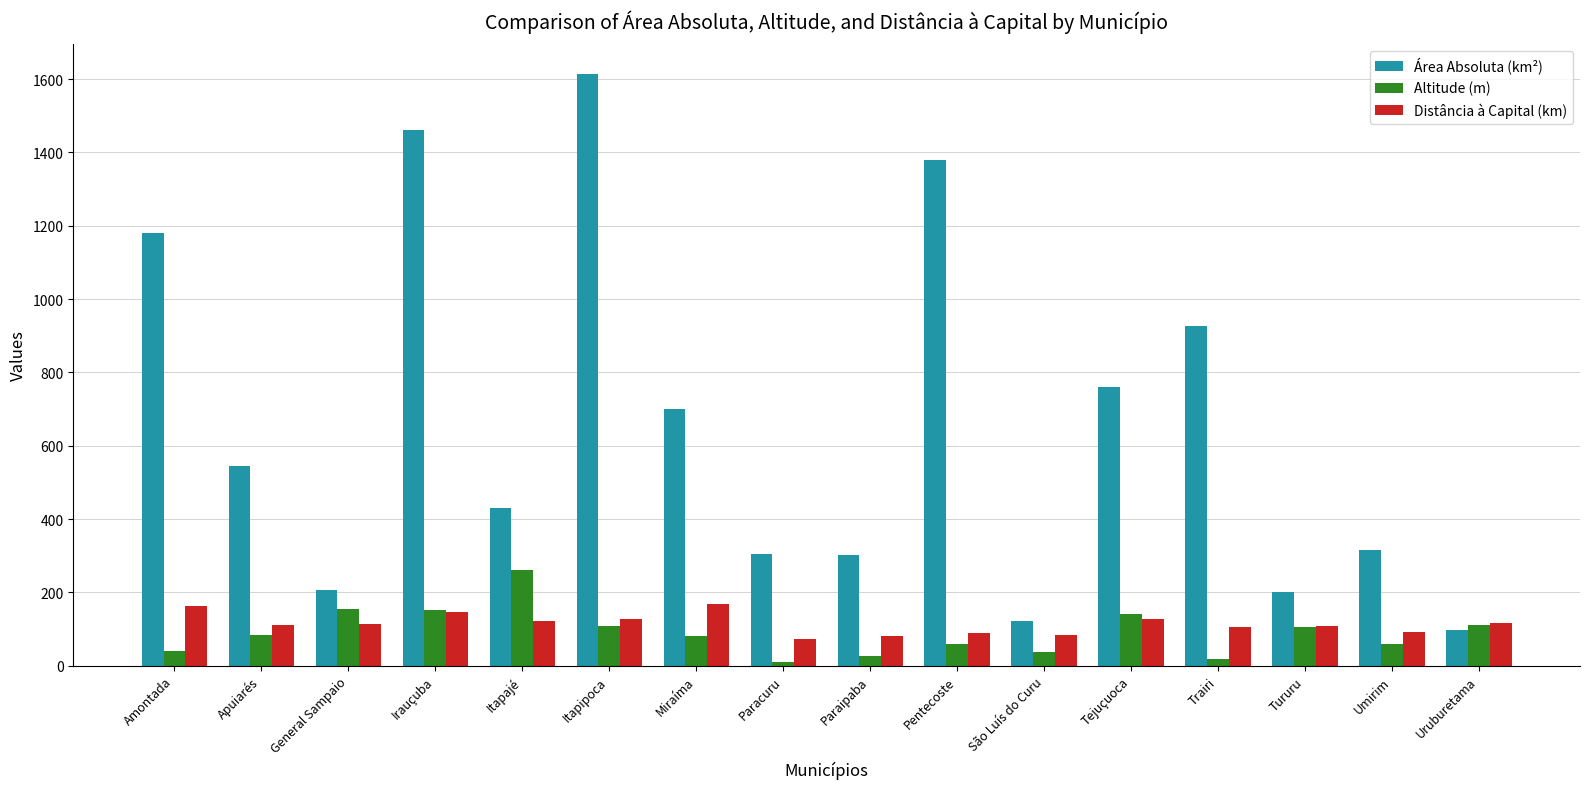

Is the value of Altitude (m) at São Luís do Curu greater than the value of Distância à Capital (km) at Umirim?

No